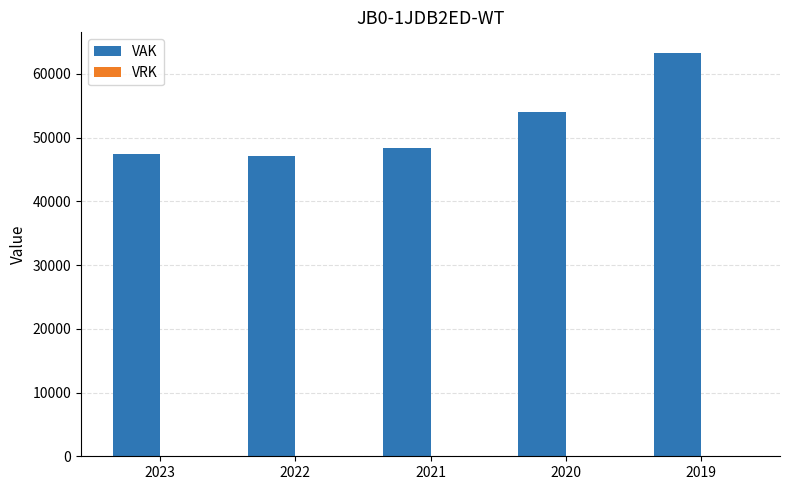

Reading right to left, what are all the values shown in this chart?

2019=63342	2020=54025	2021=48296	2022=47047	2023=47388